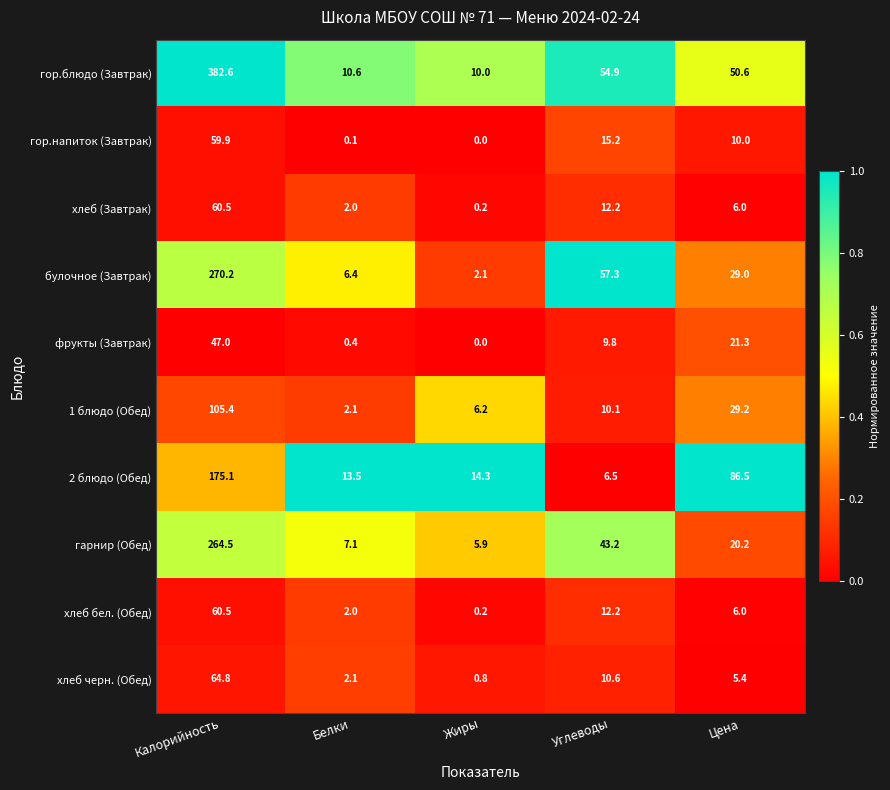

Read the хлеб бел. (Обед) value at Углеводы.

12.2